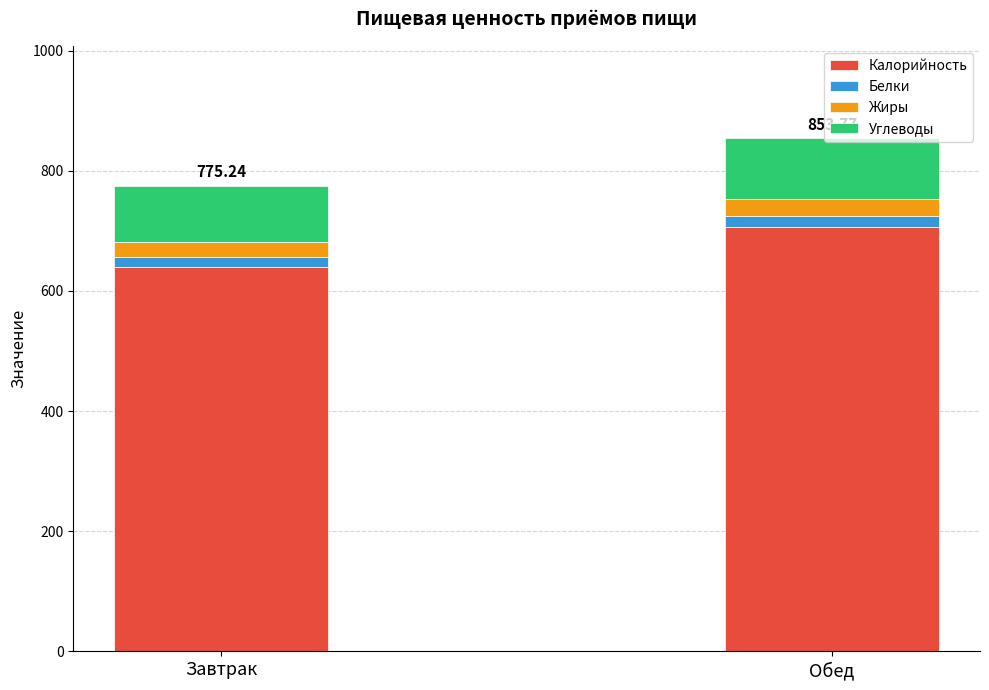

What is the average value of the Калорийность series?

673.1